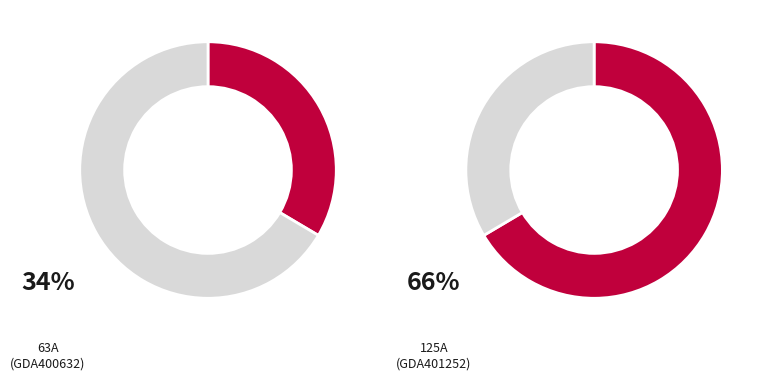

Is it true that GDA401252 is 66% of the pie?

True